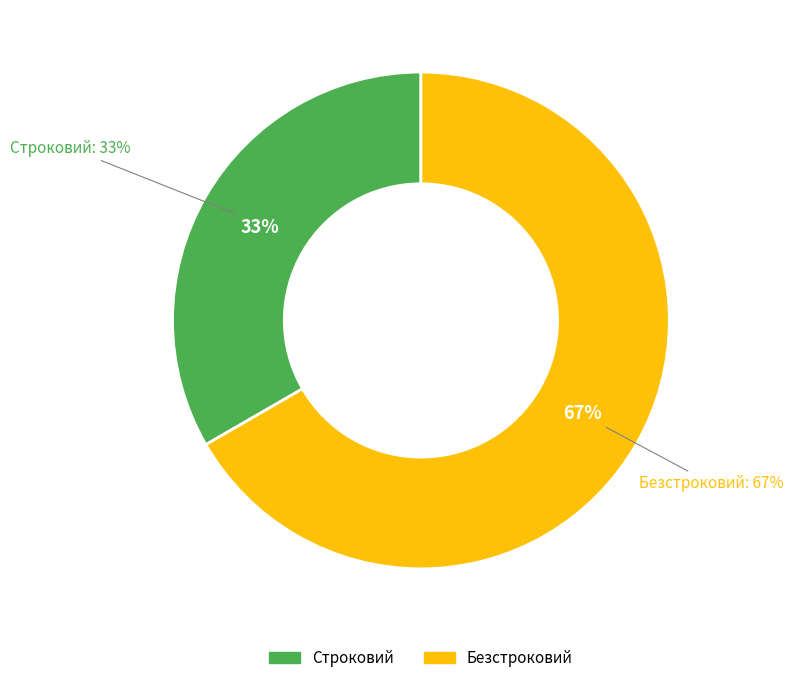

True or false: Безстроковий accounts for 54% of the total.

False